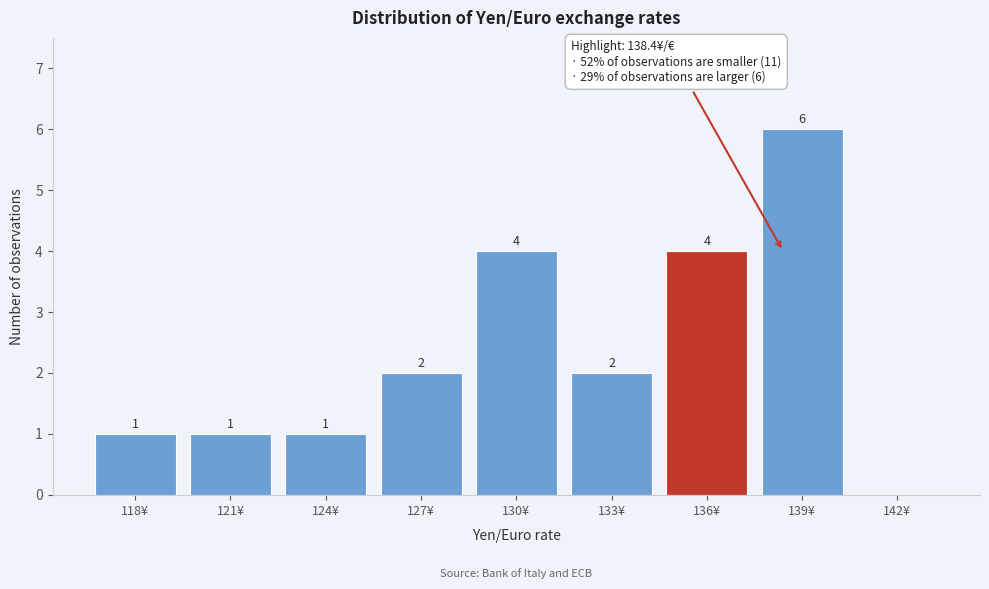

Reading left to right, transcribe all the data shown in this chart.

118¥=1	121¥=1	124¥=1	127¥=2	130¥=4	133¥=2	136¥=4	139¥=6	142¥=0